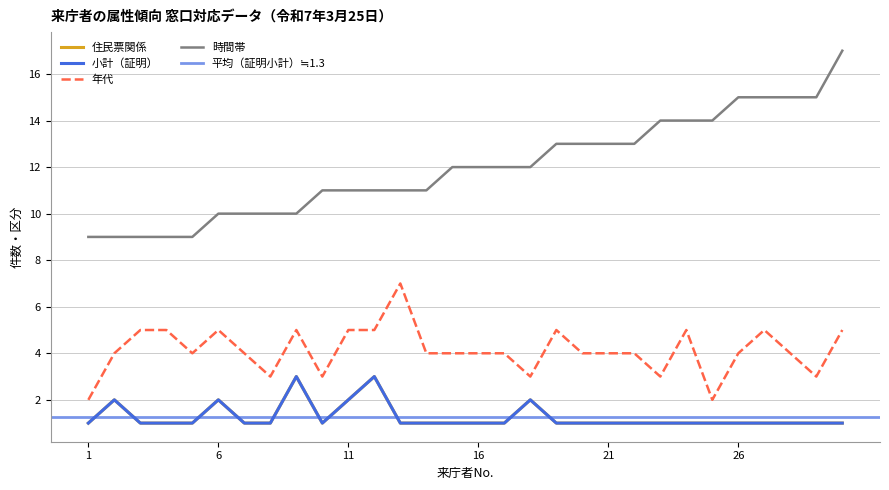

Is the value of 時間帯 at 8 greater than the value of 住民票関係 at 9?

Yes